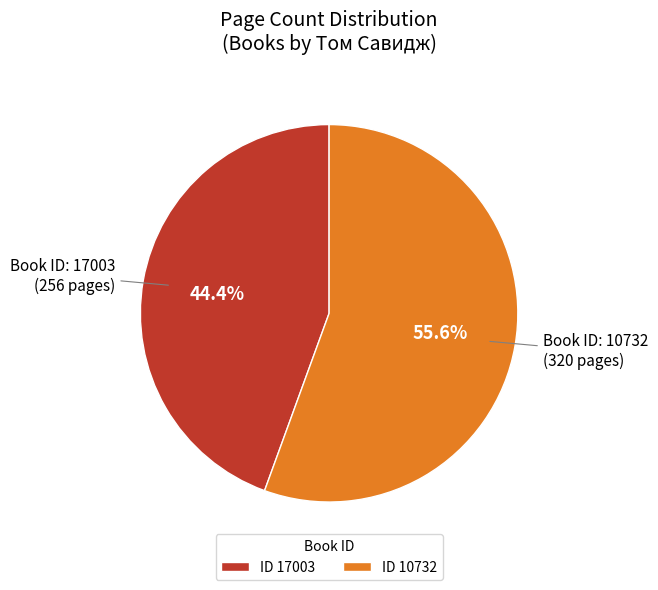

Which category accounts for the majority?

ID 10732